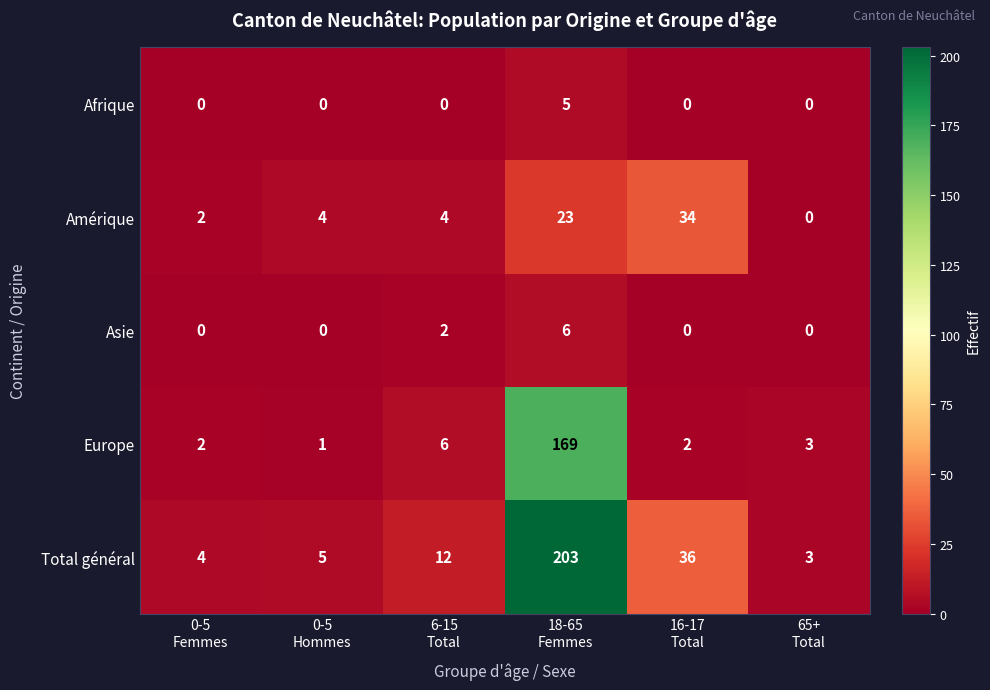

What is the average value of the Total général series?

44